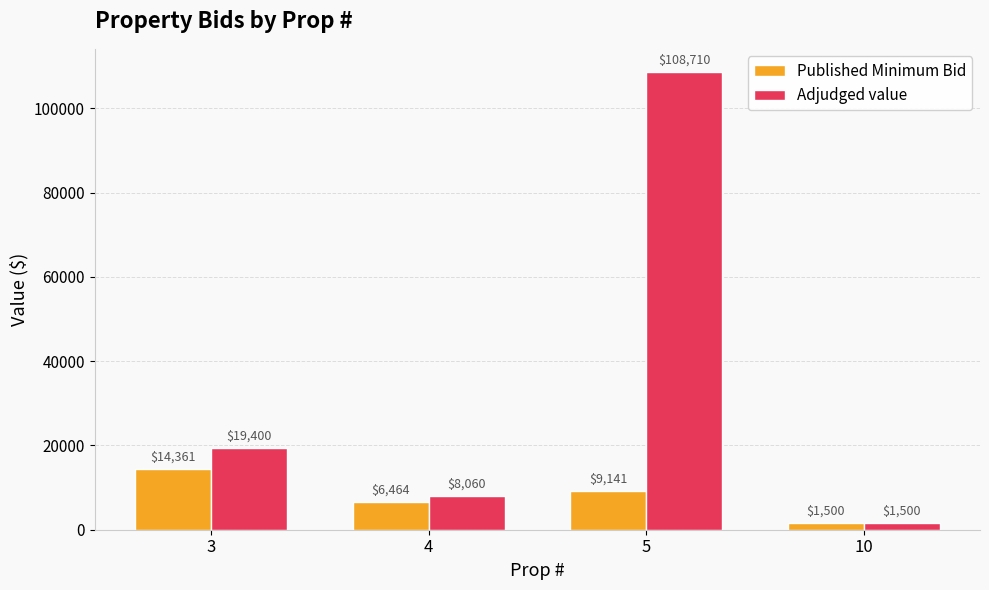

What is the value of the Adjudged value bar at the 3rd from the left?

108710.0